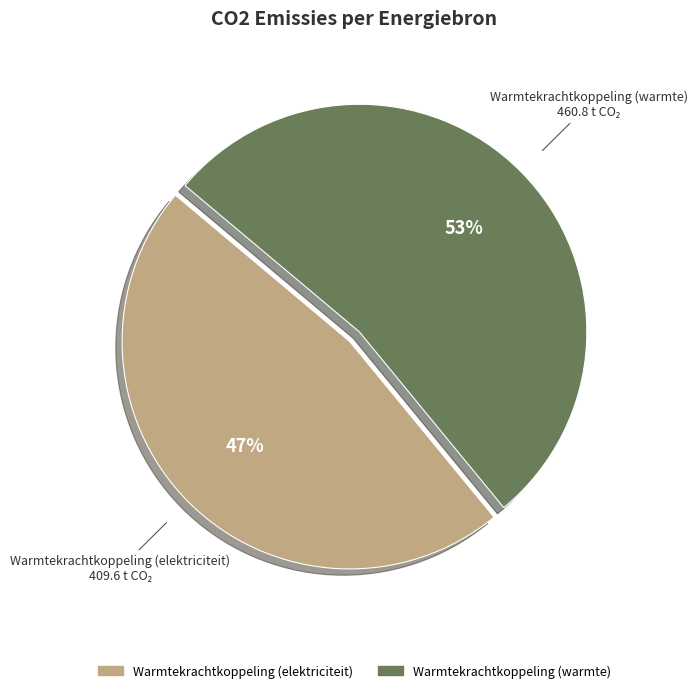

To the nearest percent, what is the difference between the largest and smallest slice percentages?

6%